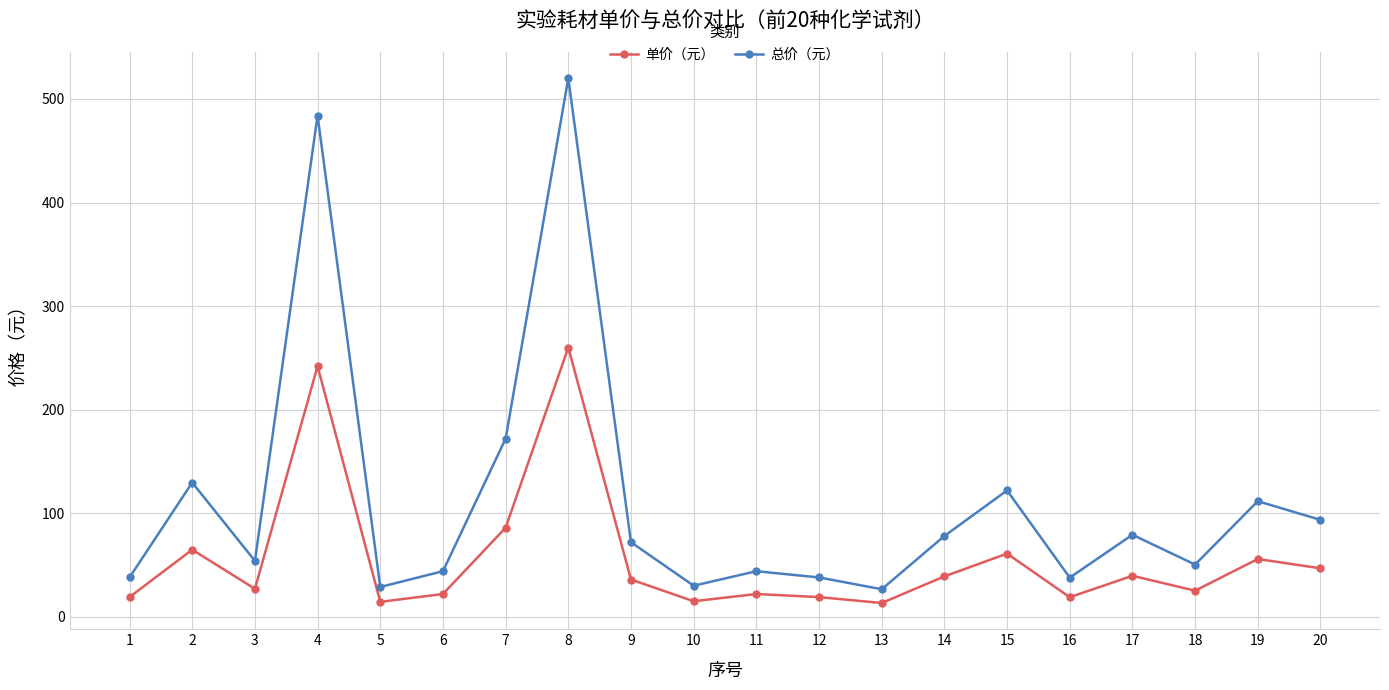

At how many categories does at least one series exceed 455?

2